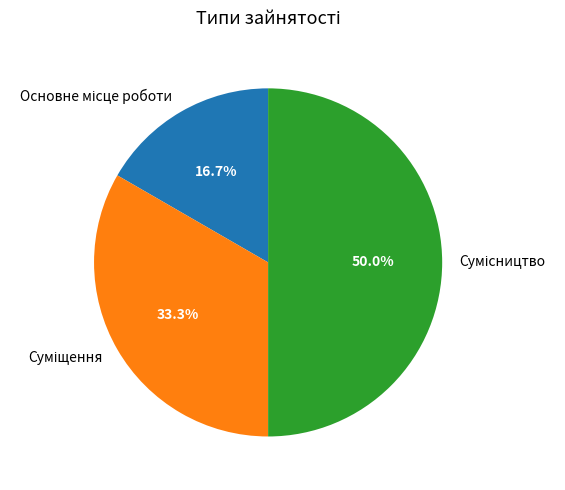

Approximately how many times larger is the value at Суміщення compared to Основне місце роботи?

2.0